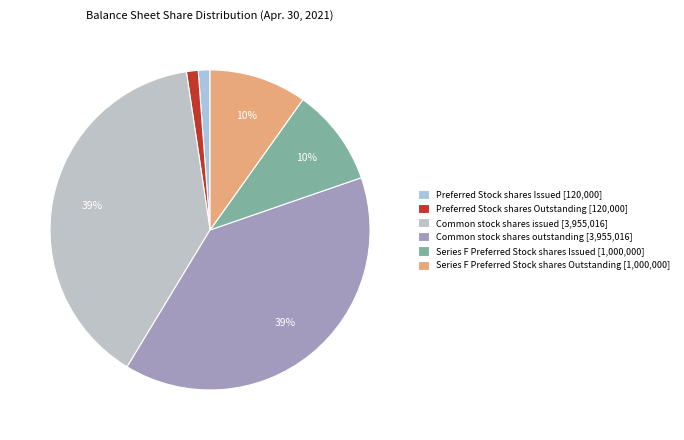

To the nearest percent, what portion does Preferred Stock shares Outstanding represent?

1%